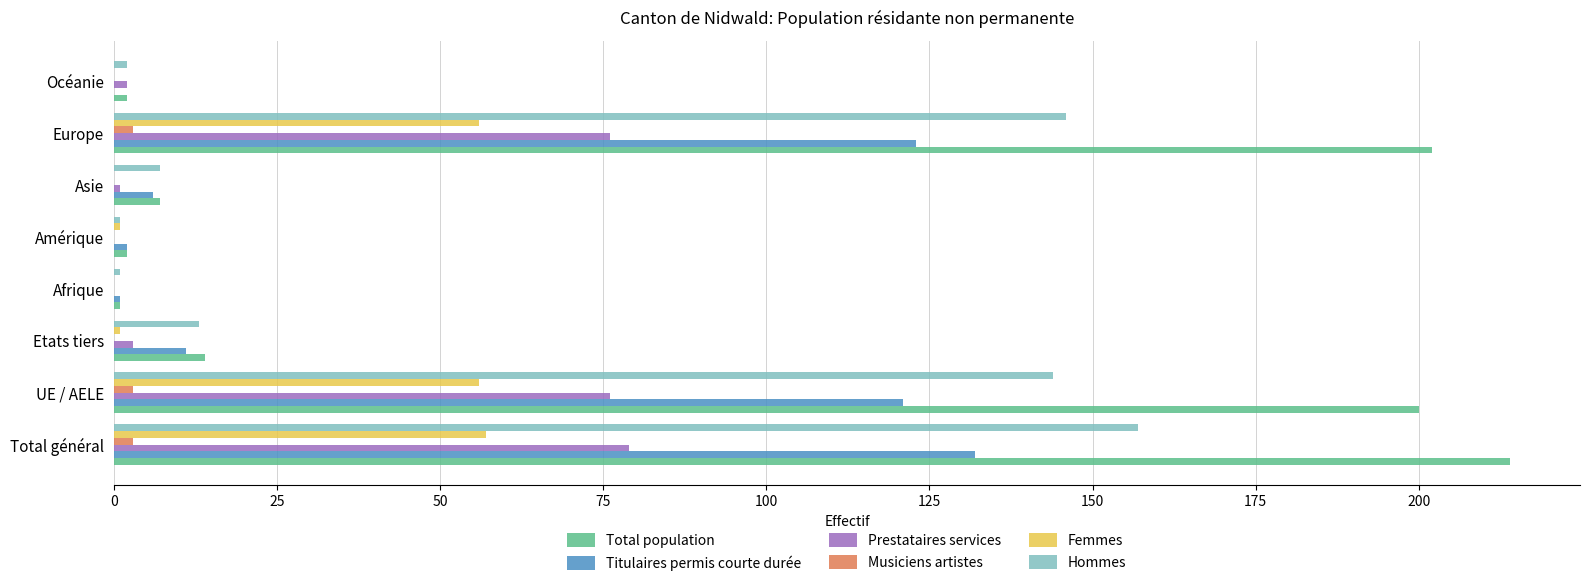

Which series has the largest total across all categories?

Total population